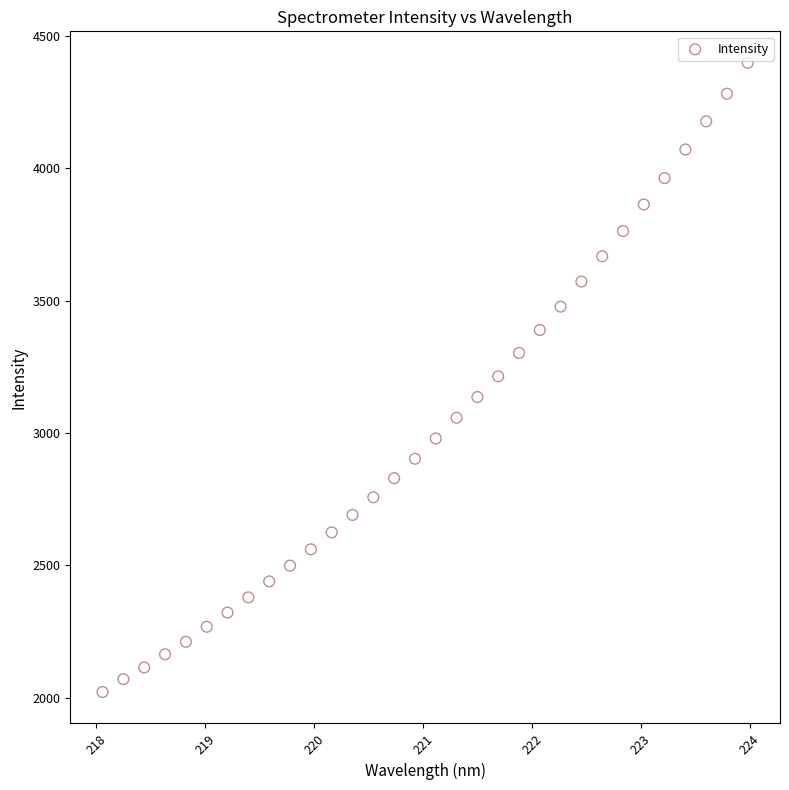

What is the range of Y values (max minus min)?

2378.2